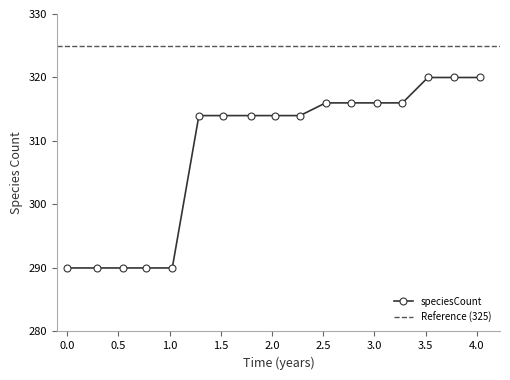

Reading left to right, what are all the values shown in this chart?

290	290	290	290	290	314	314	314	314	314	316	316	316	316	320	320	320